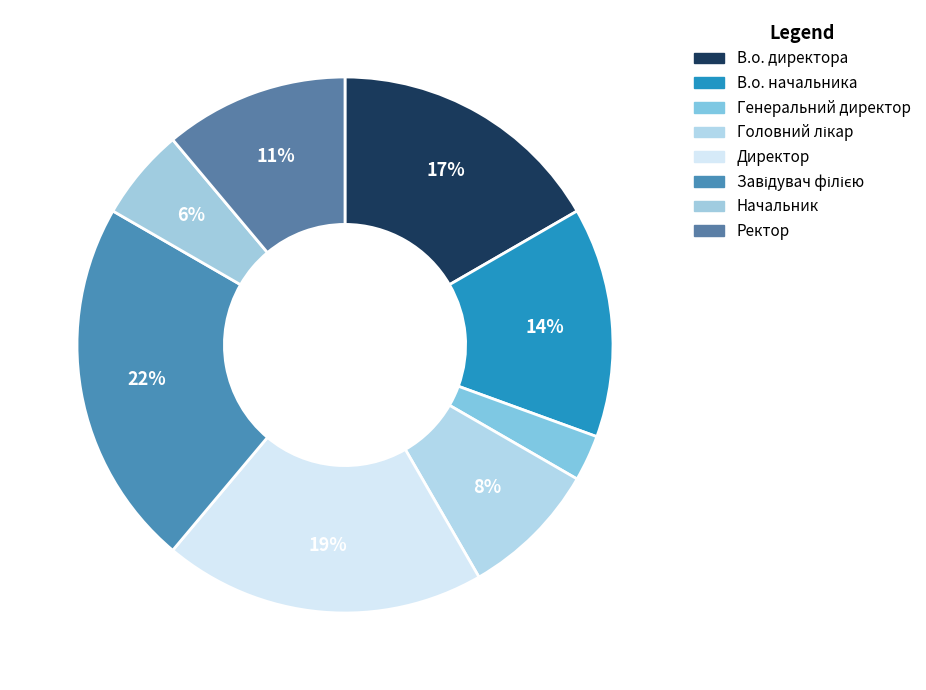

Rank the categories by value from lowest to highest.

Генеральний директор, Начальник, Головний лікар, Ректор, В.о. начальника, В.о. директора, Директор, Завідувач філією